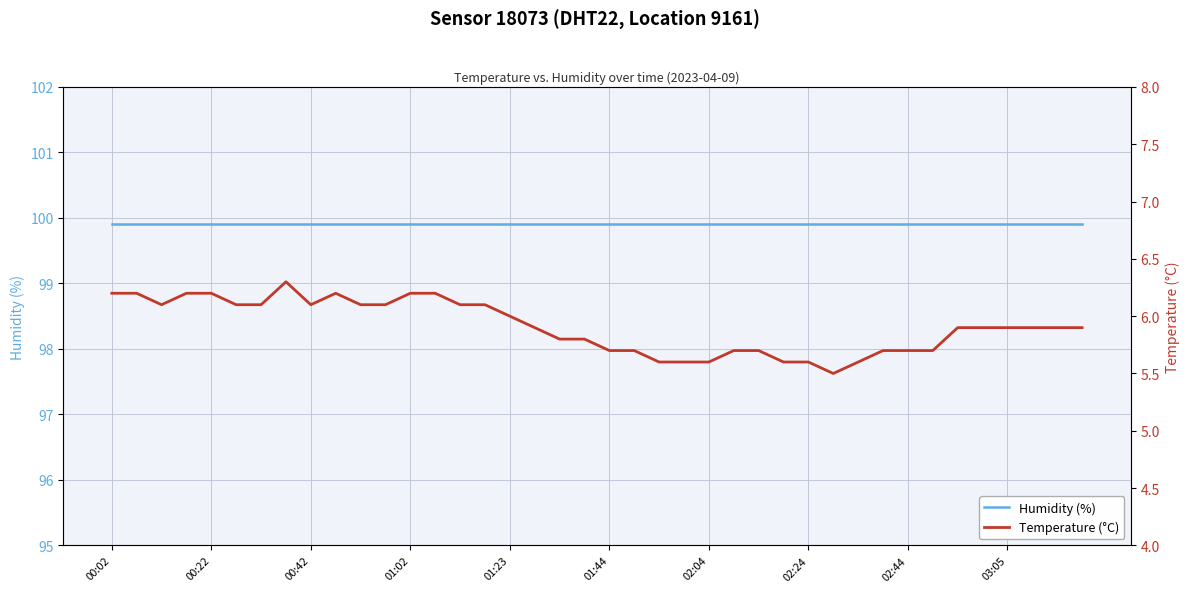

Reading left to right, extract all data points from this chart.

Humidity (%): 99.9	99.9	99.9	99.9	99.9	99.9	99.9	99.9	99.9	99.9	99.9	99.9	99.9	99.9	99.9	99.9	99.9	99.9	99.9	99.9	99.9	99.9	99.9	99.9	99.9	99.9	99.9	99.9	99.9	99.9	99.9	99.9	99.9	99.9	99.9	99.9	99.9	99.9	99.9	99.9
Temperature (°C): 6.2	6.2	6.1	6.2	6.2	6.1	6.1	6.3	6.1	6.2	6.1	6.1	6.2	6.2	6.1	6.1	6.0	5.9	5.8	5.8	5.7	5.7	5.6	5.6	5.6	5.7	5.7	5.6	5.6	5.5	5.6	5.7	5.7	5.7	5.9	5.9	5.9	5.9	5.9	5.9